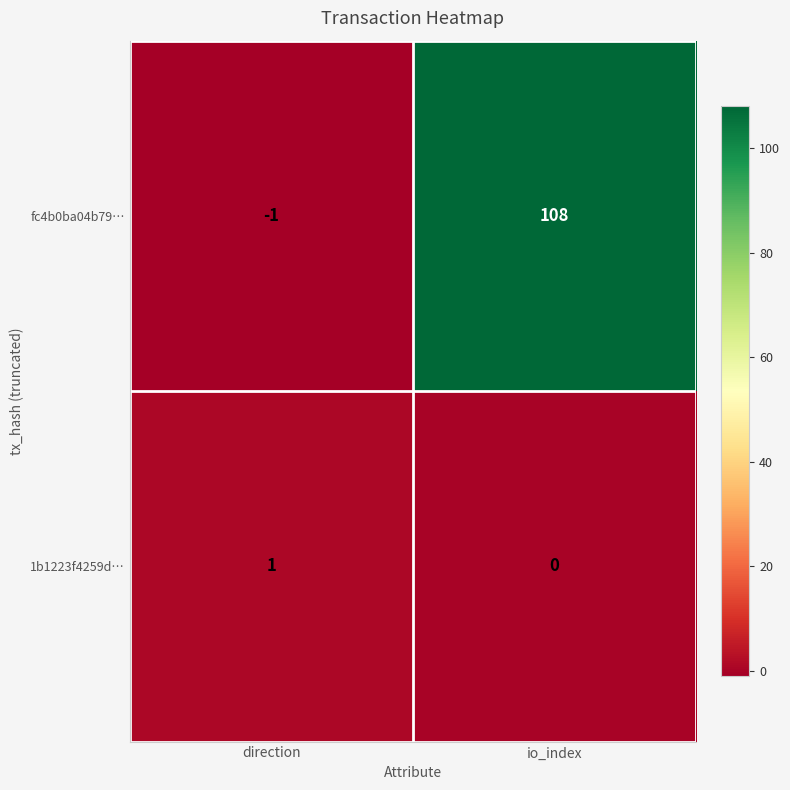

True or false: fc4b0ba04b79… has a value of 164 at io_index.

False